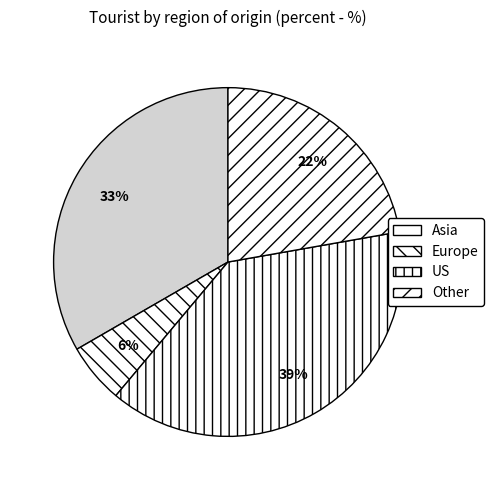

Count the number of slices in the pie.

4